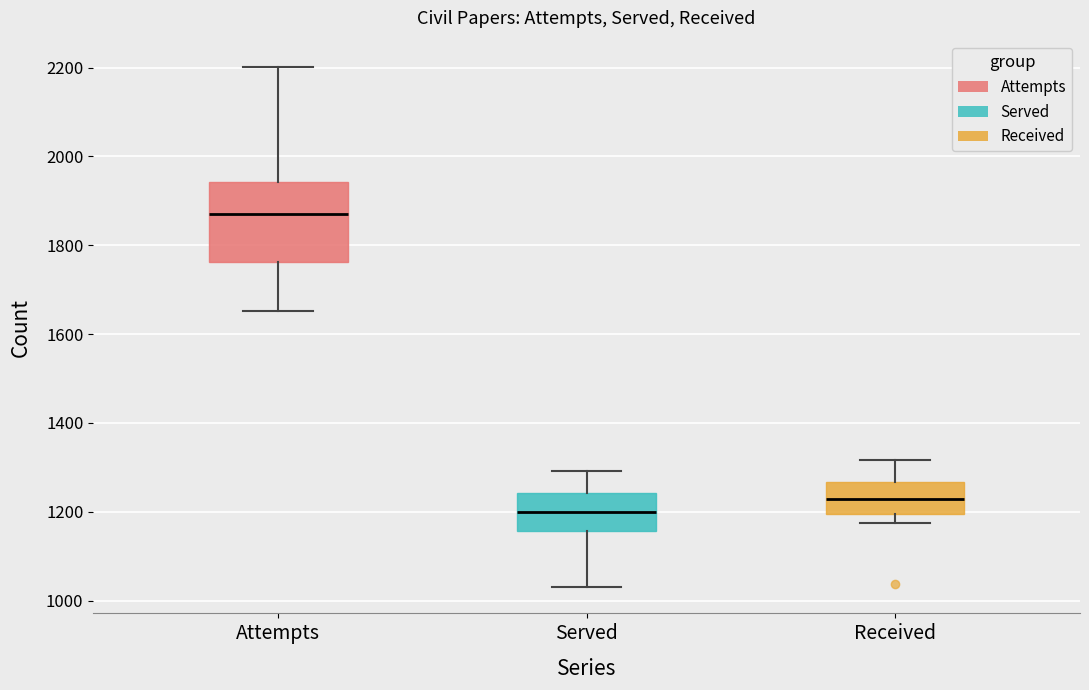

Where is the upper edge of the box for Served on the y-axis? The values are not printed on the chart, so give them approximately, as read against the axis.

1240